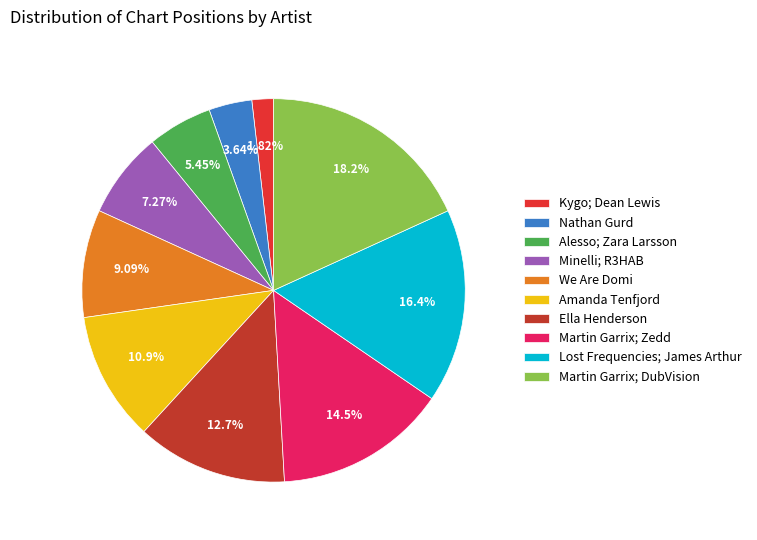

Which slice is the largest?

Martin Garrix; DubVision